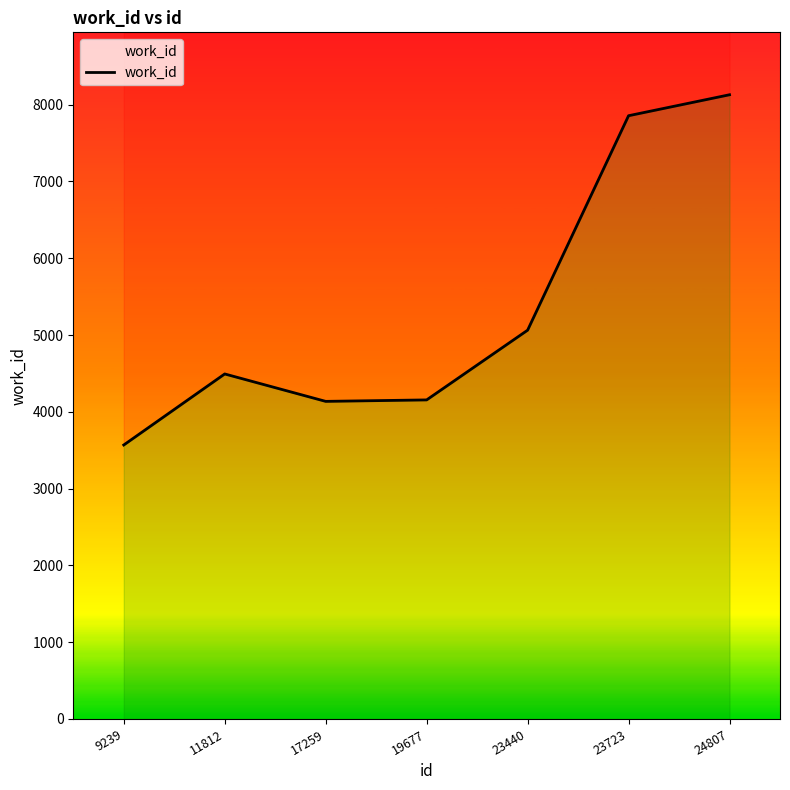

At which label does the data first exceed 4493?

23440